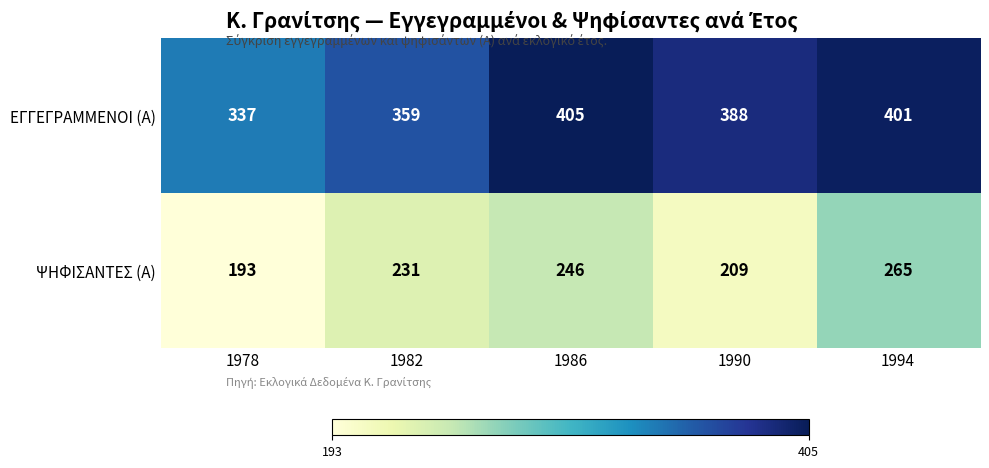

What is the sum of all ΕΓΓΕΓΡΑΜΜΕΝΟΙ (Α) values?

1890